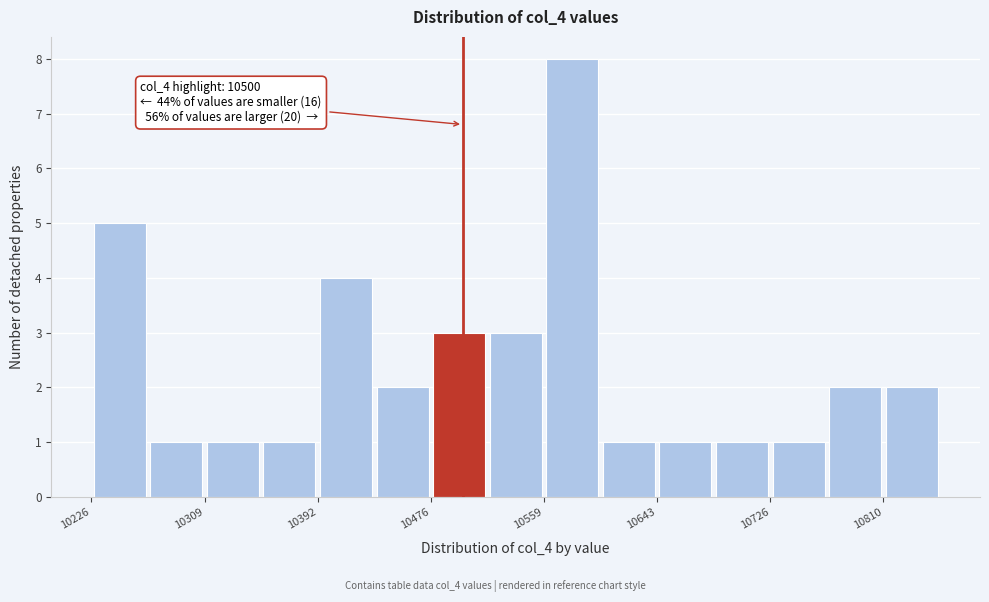

Which range on the x-axis has the tallest bar?

10560 to 10600